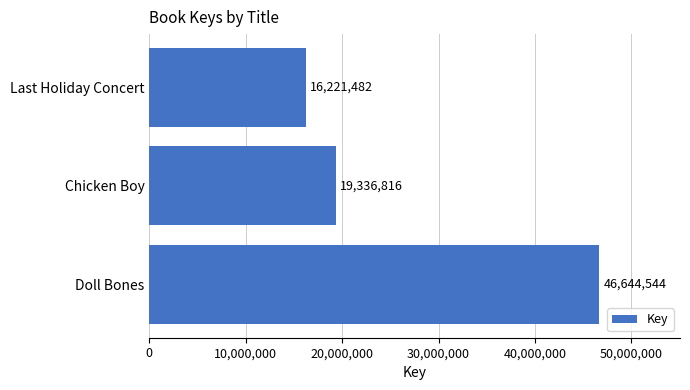

Is it true that the value at Doll Bones is 30141552?

False